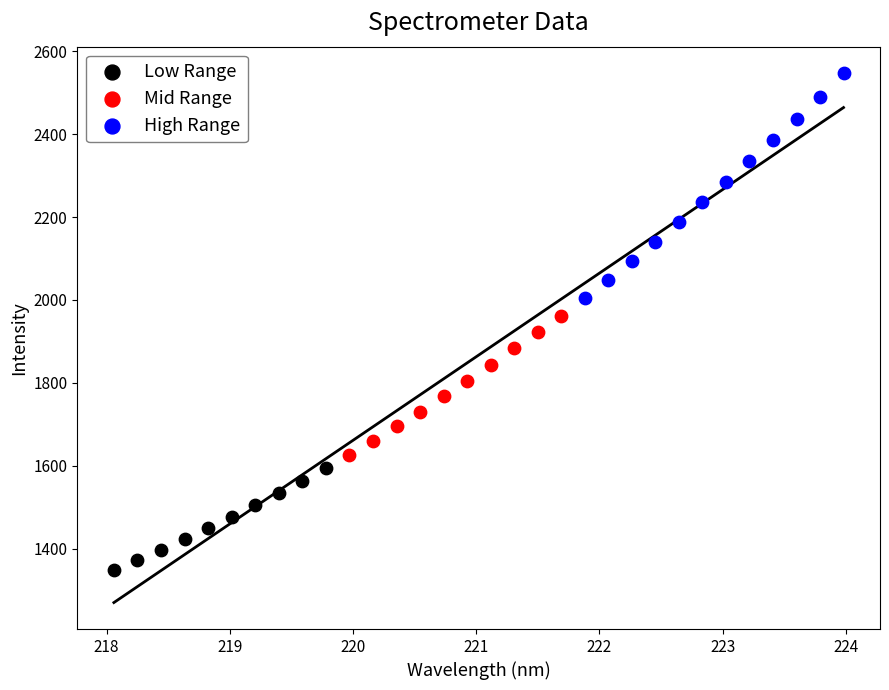

Which series contains the lowest Y value?

Low Range